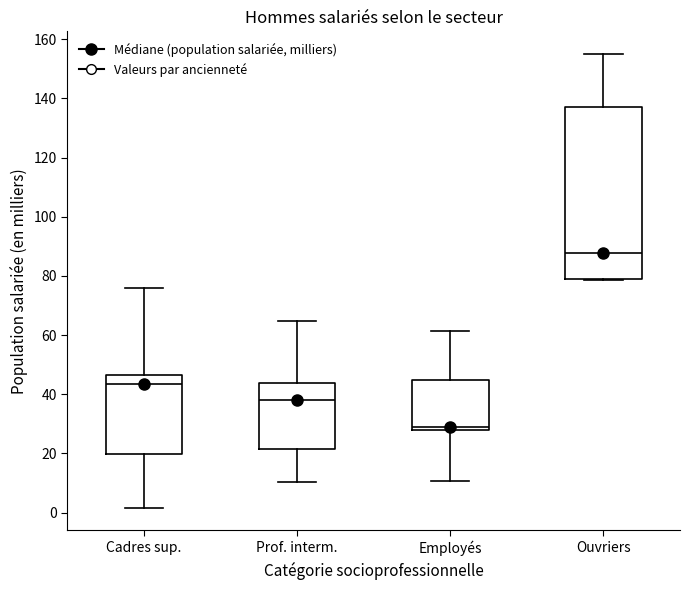

Comparing the boxes themselves (not the whiskers), which one is the tallest?

Ouvriers